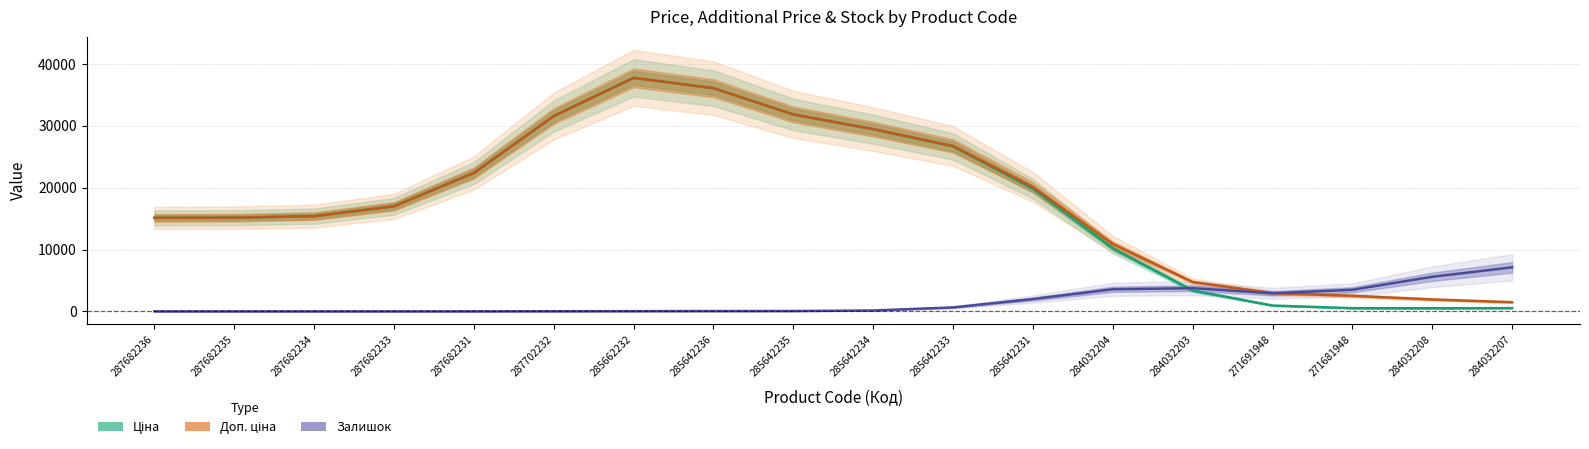

Reading right to left, list all the values displayed in this chart.

Ціна: 284032207=525.5	284032208=503.8	271681948=514.6	271691948=940.1	284032203=3368.2	284032204=10192.8	285642231=19828.0	285642233=26666.7	285642234=29451.9	285642235=31835.8	285642236=36079.5	285662232=37750.5	287702232=31577.3	287682231=22375.6	287682233=16984.4	287682234=15390.1	287682235=15141.2	287682236=15120.8
Доп. ціна: 284032207=1476.6	284032208=1923.9	271681948=2513.2	271691948=2946.5	284032203=4744.8	284032204=10888.6	285642231=20098.4	285642233=26738.8	285642234=29463.1	285642235=31836.7	285642236=36079.5	285662232=37750.5	287702232=31577.3	287682231=22375.6	287682233=16984.4	287682234=15390.1	287682235=15141.2	287682236=15120.8
Залишок: 284032207=7114.8	284032208=5589.7	271681948=3490.5	271691948=2923.3	284032203=3746.0	284032204=3570.5	285642231=1991.9	285642233=636.9	285642234=140.8	285642235=54.9	285642236=46.4	285662232=35.0	287702232=17.5	287682231=5.1	287682233=0.8	287682234=0.1	287682235=0.0	287682236=0.0